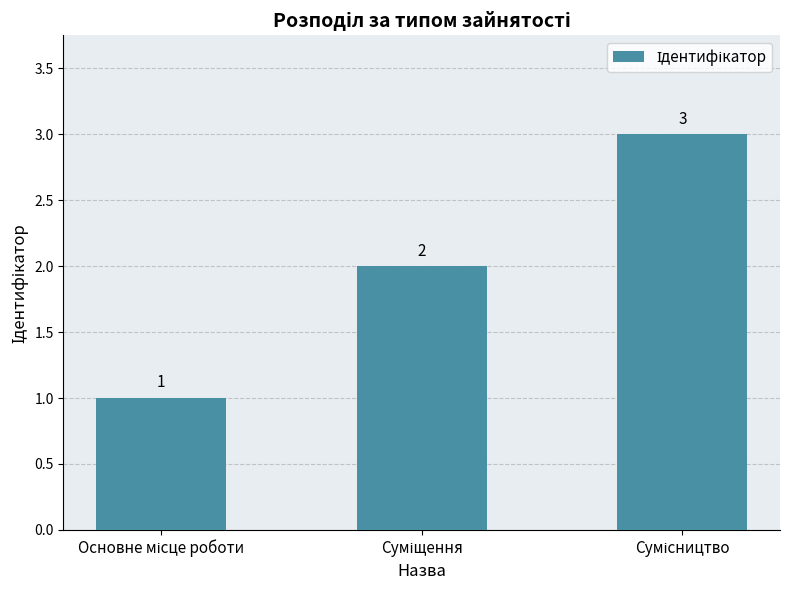

What is the difference between the second highest and minimum values?

1